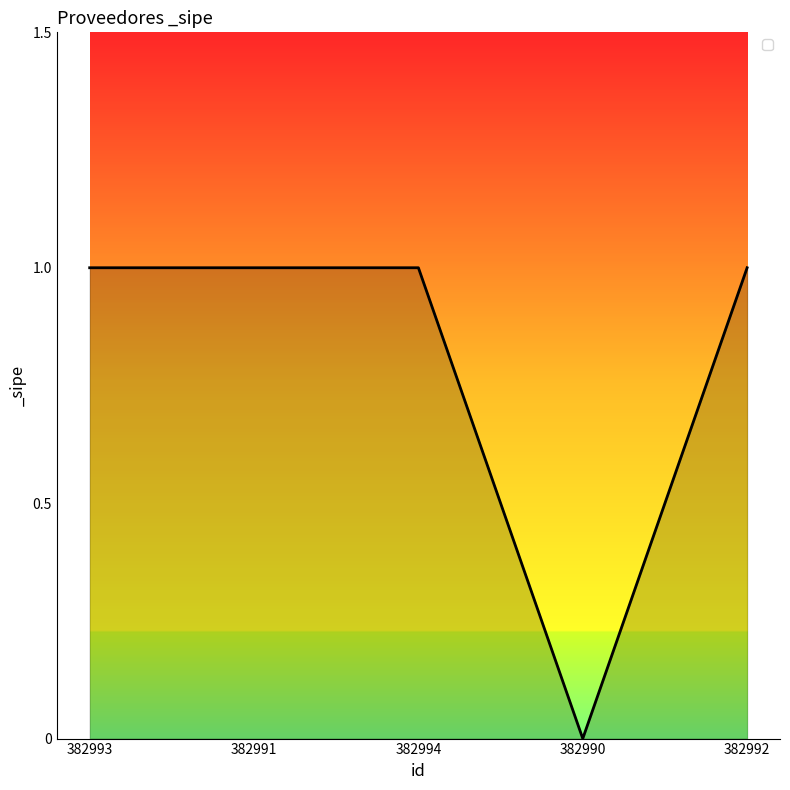

The value at 382991 is 1. True or false?

True